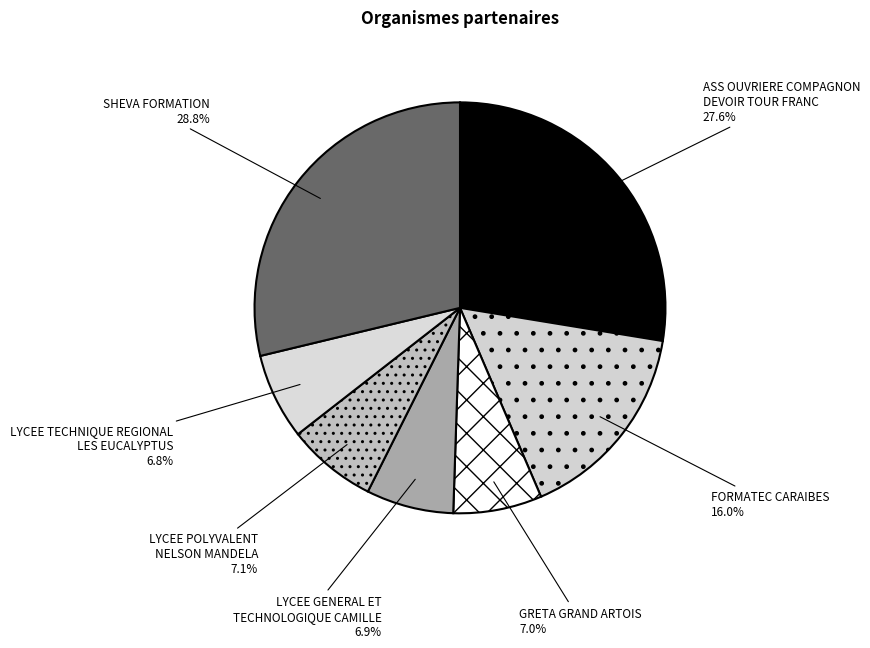

Approximately how many times larger is the value at LYCEE POLYVALENT NELSON MANDELA compared to GRETA GRAND ARTOIS?

1.0